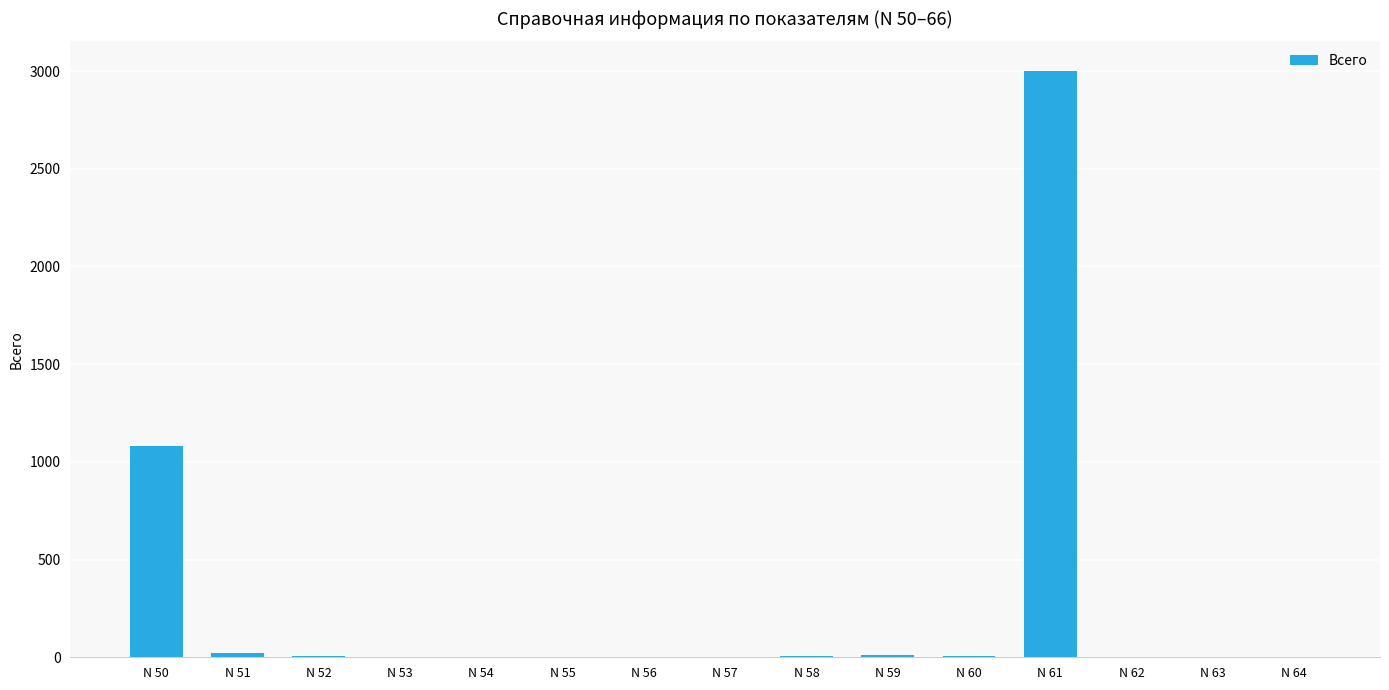

What is the sum of all values?

4134